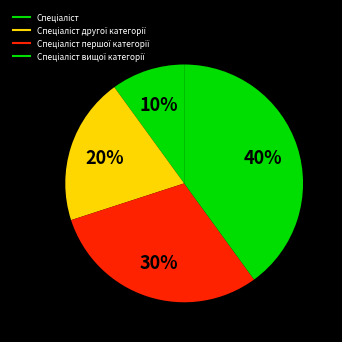

Count the number of slices in the pie.

4